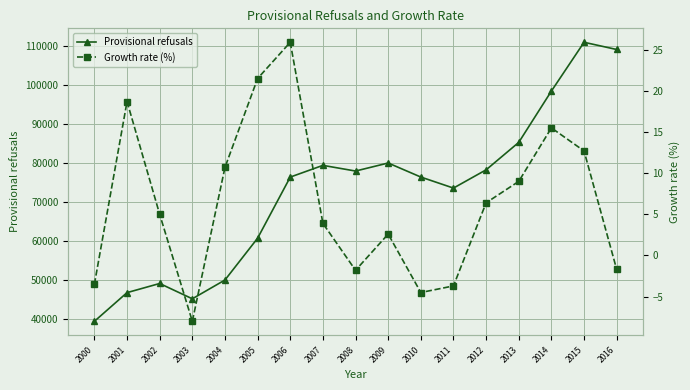

Rank the categories by Provisional refusals value from lowest to highest.

2000, 2003, 2001, 2002, 2004, 2005, 2011, 2006, 2010, 2008, 2012, 2007, 2009, 2013, 2014, 2016, 2015